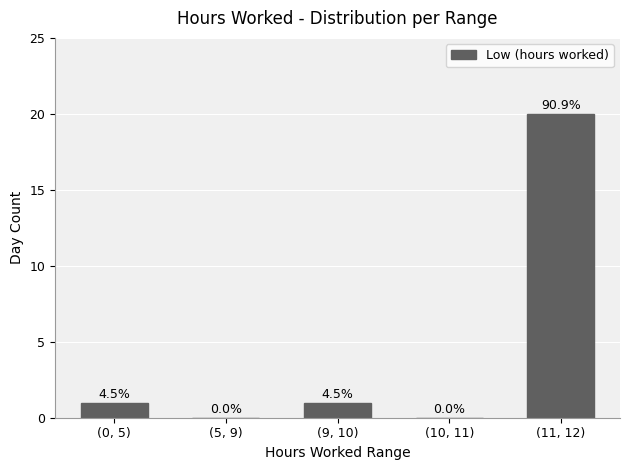

Which category has the lowest value across all series?

(5, 9)